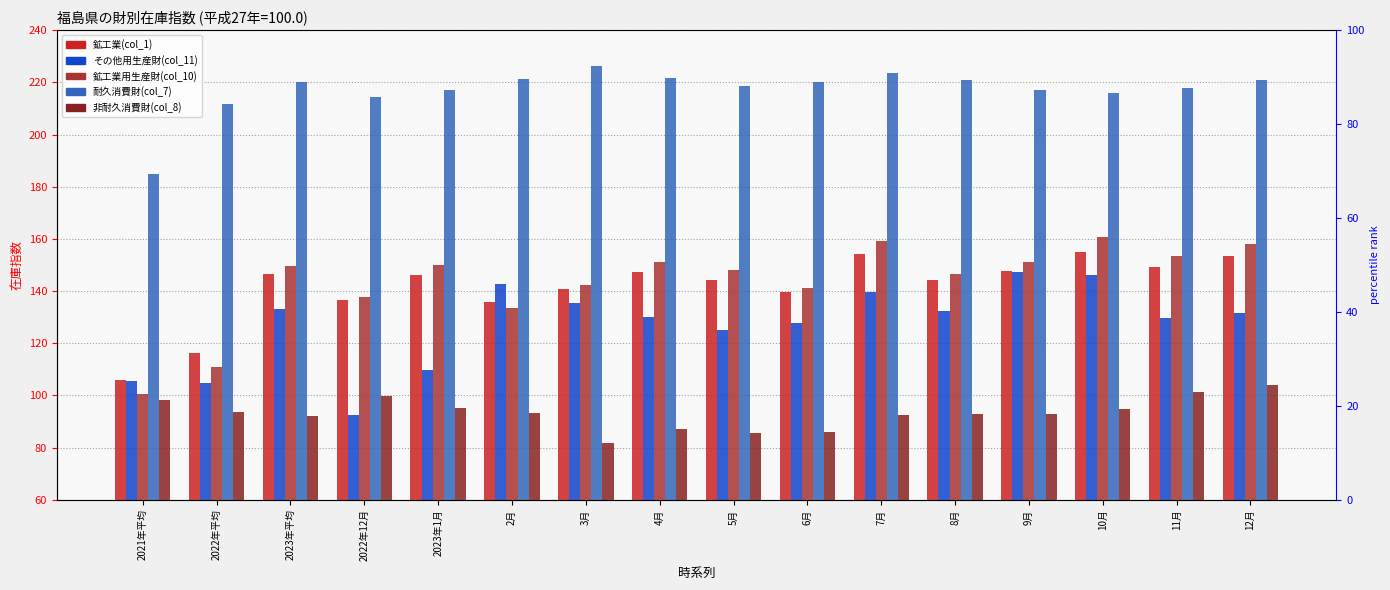

Is the value of その他用生産財(col_11) at 2021年平均 greater than the value of 耐久消費財(col_7) at 10月?

No